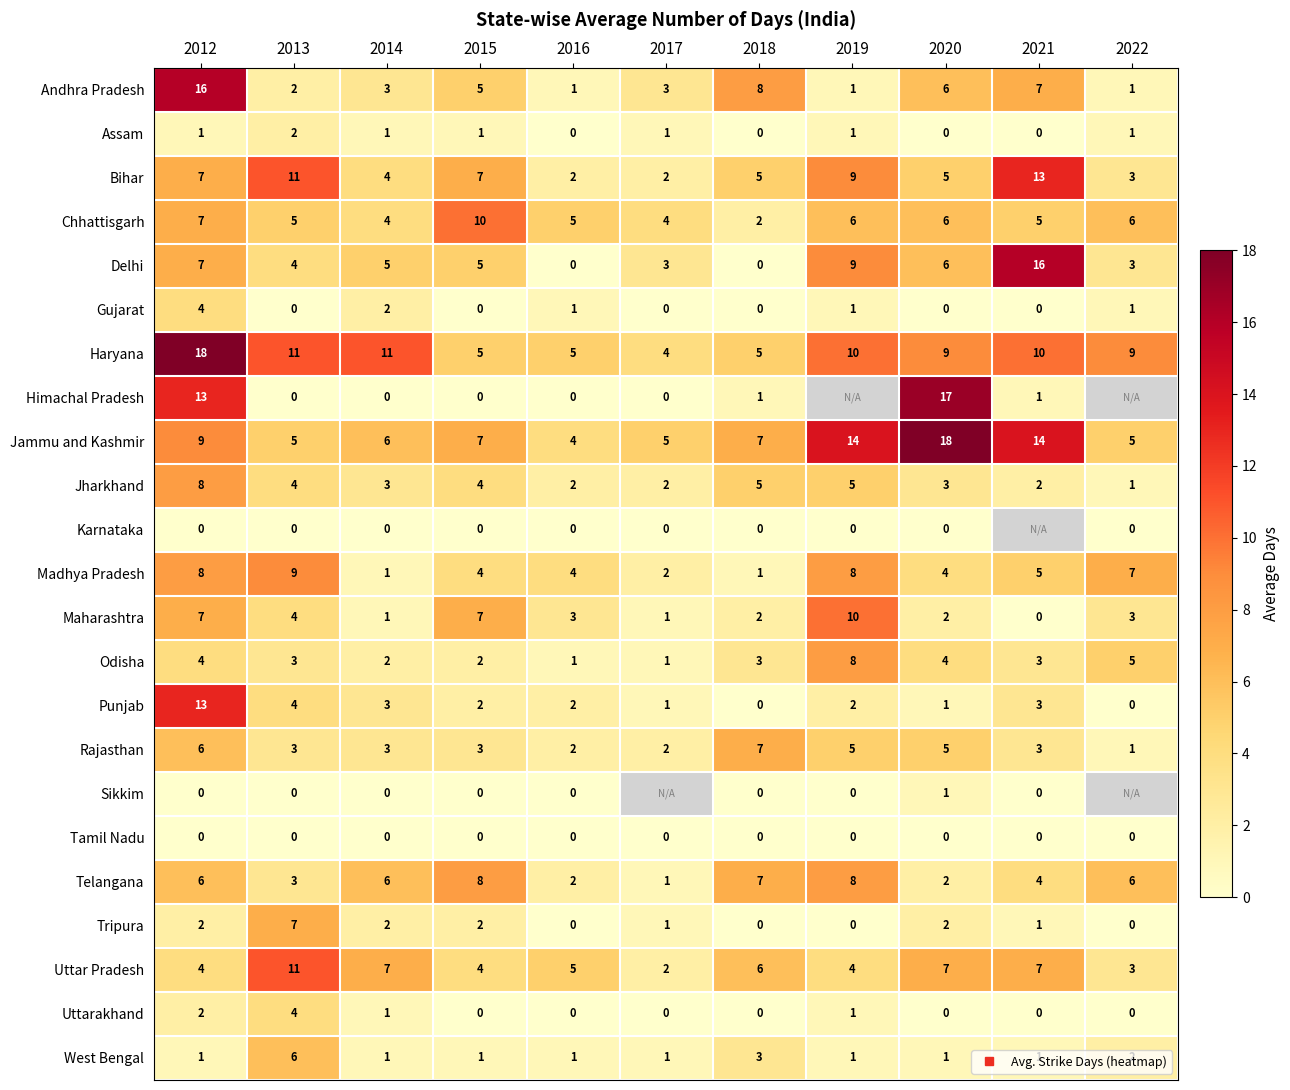

True or false: Madhya Pradesh has a value of 7.0 at 2022.

True